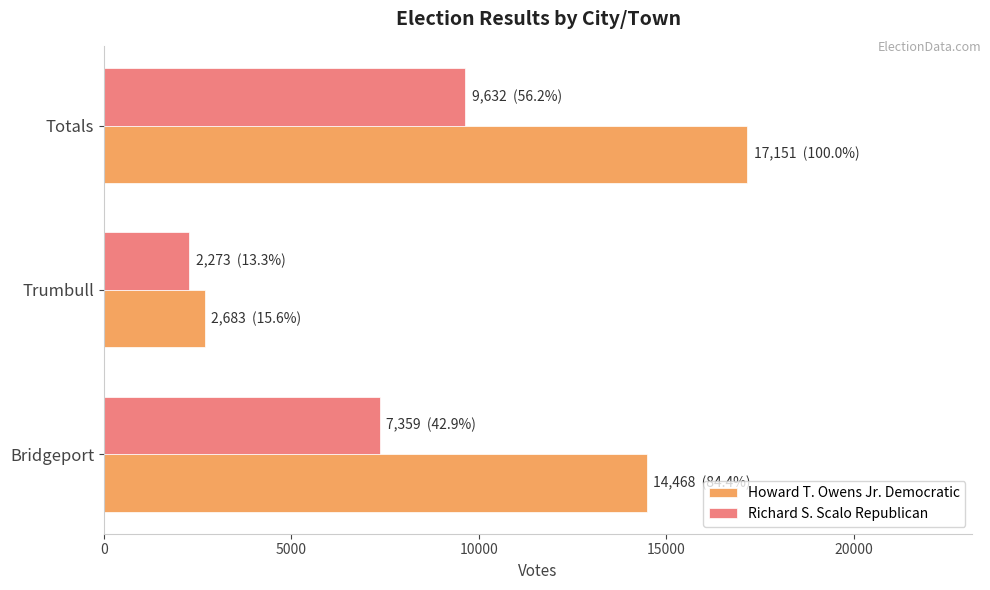

What is the minimum value for Richard S. Scalo Republican?

2273